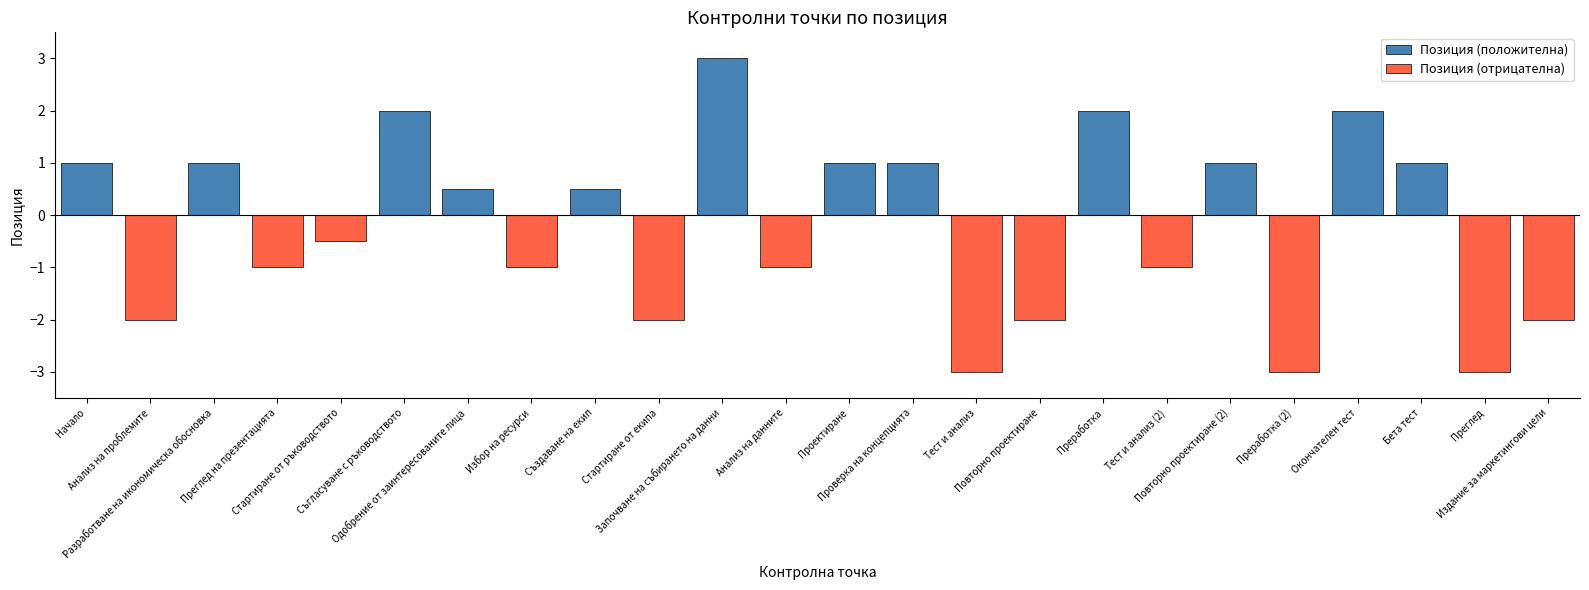

Which series changed the most between Одобрение от заинтересованите лица and Преработка?

Позиция (положителна)